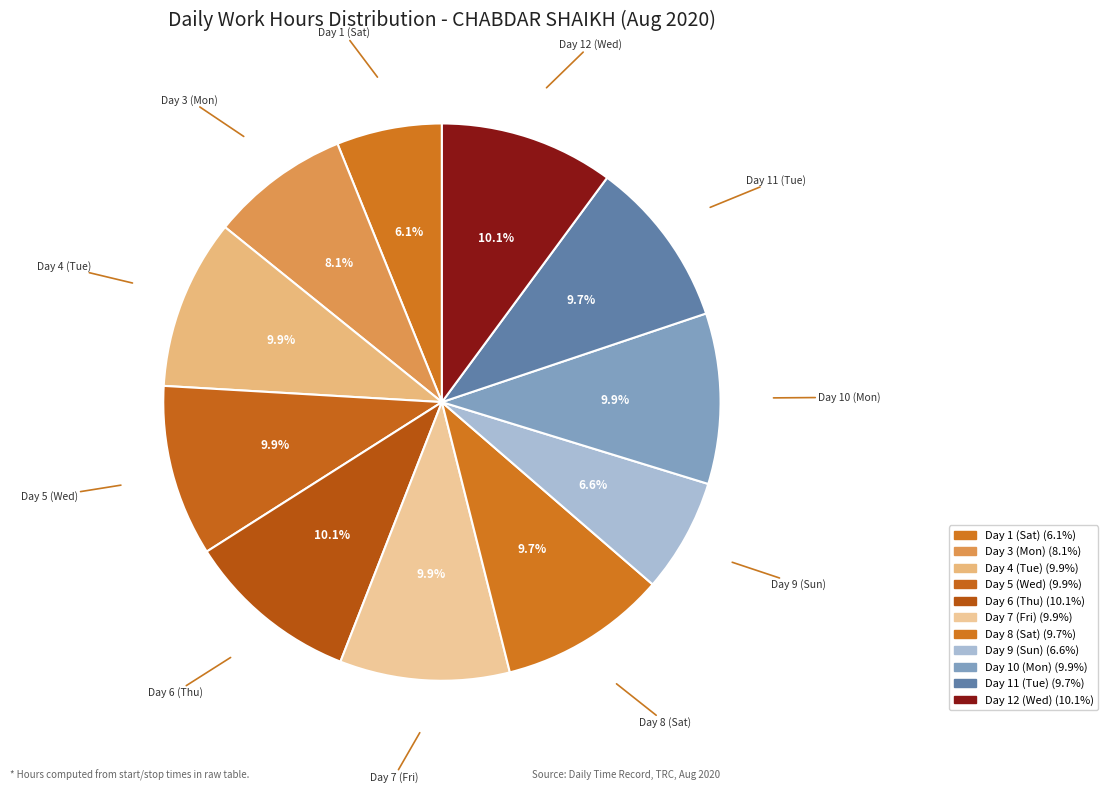

Count the number of slices in the pie.

11